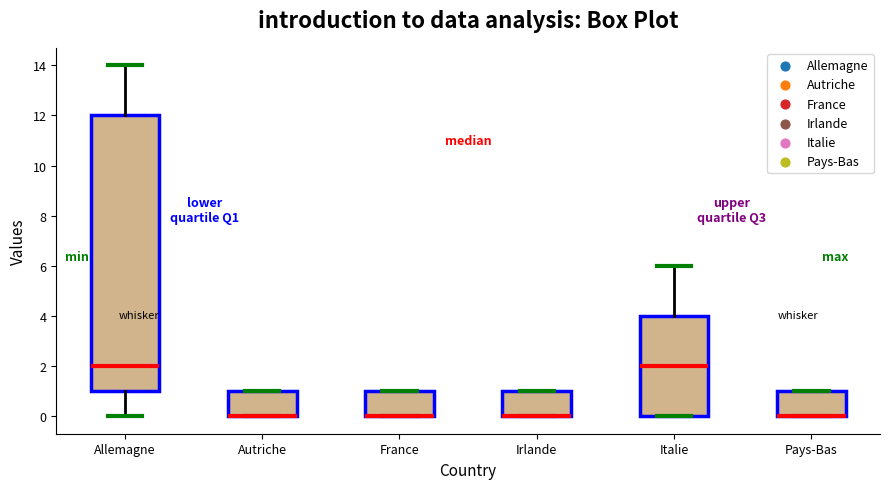

Reading left to right, read every box against the y-axis: the position of its median line, the range the box covers, and the ends of its whiskers. The values are not printed on the chart, so give them approximately, as read against the axis.

Allemagne: median 2, box 1 to 12, whiskers 0 to 14
Autriche: median 0 (drawn on the box's lower edge), box 0 to 1, whiskers 0 to 1
France: median 0 (drawn on the box's lower edge), box 0 to 1, whiskers 0 to 1
Irlande: median 0 (drawn on the box's lower edge), box 0 to 1, whiskers 0 to 1
Italie: median 2, box 0 to 4, whiskers 0 to 6
Pays-Bas: median 0 (drawn on the box's lower edge), box 0 to 1, whiskers 0 to 1